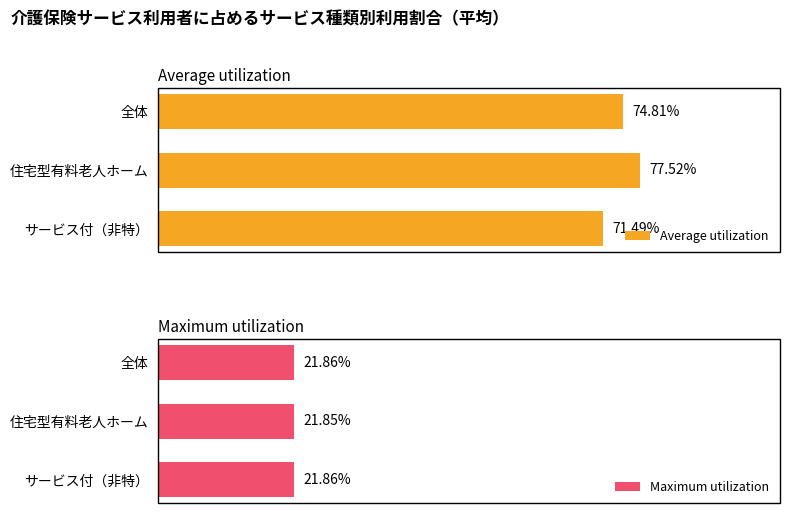

At how many categories does at least one series exceed 32?

3